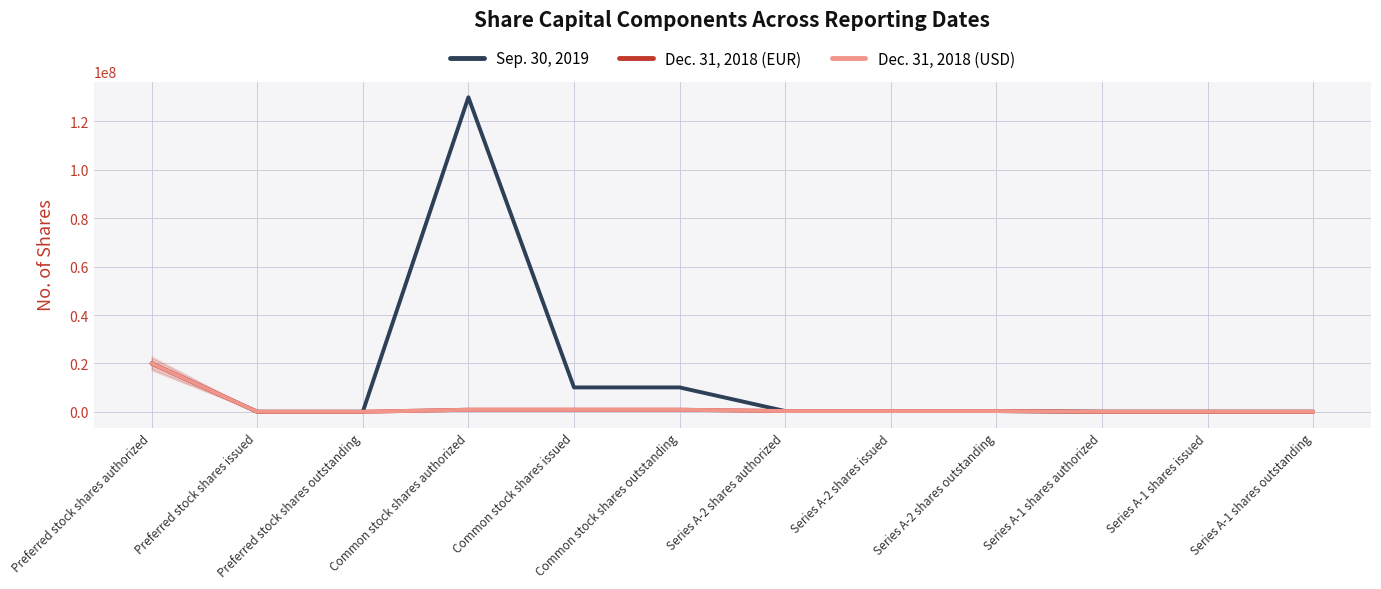

What is the greatest value displayed?

130000000